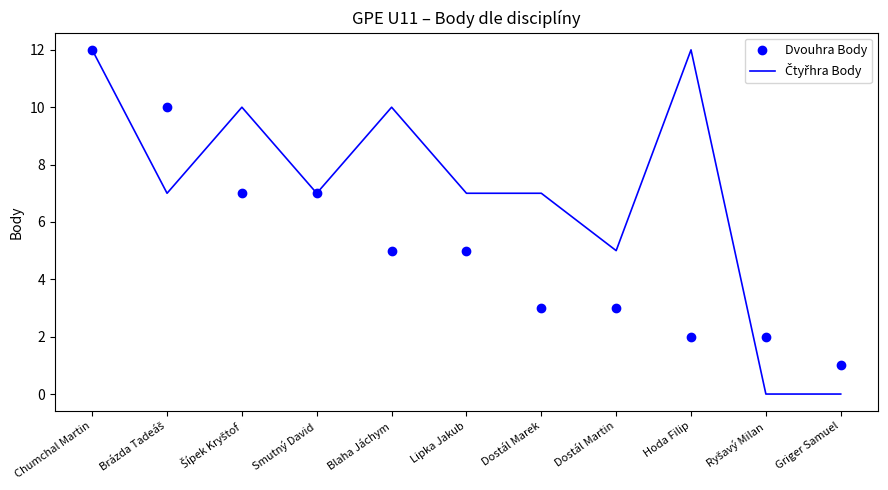

What is the maximum value shown in the chart?

12